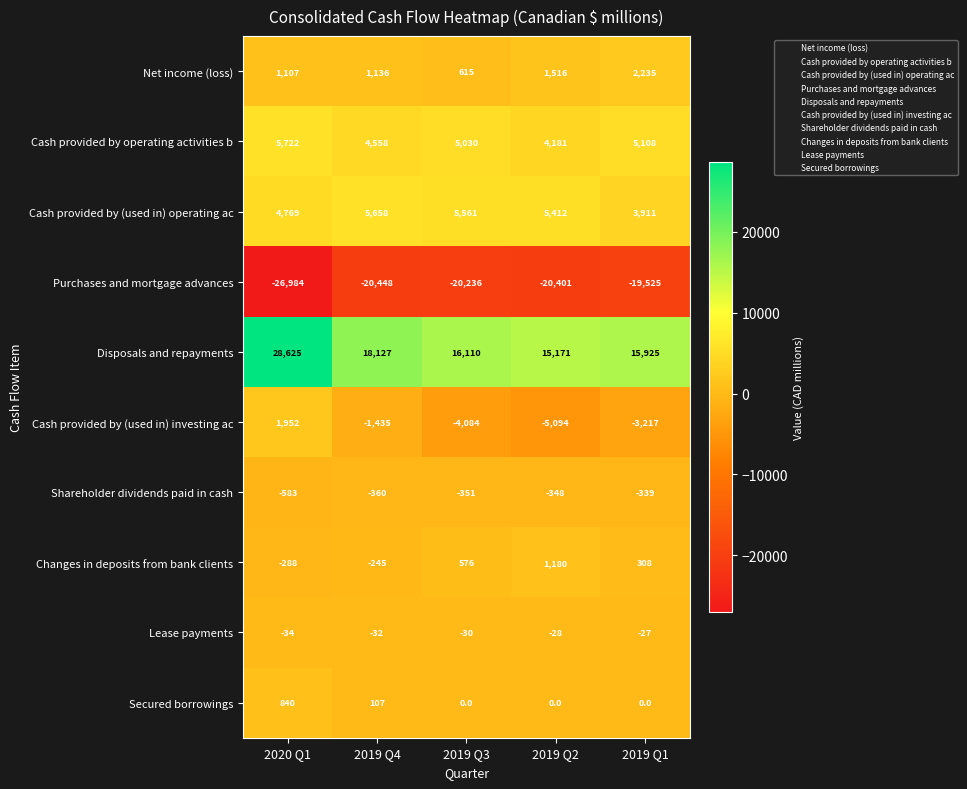

List the series in order of their peak value, highest first.

Disposals and repayments, Cash provided by operating activities b, Cash provided by (used in) operating ac, Net income (loss), Cash provided by (used in) investing ac, Changes in deposits from bank clients, Secured borrowings, Lease payments, Shareholder dividends paid in cash, Purchases and mortgage advances